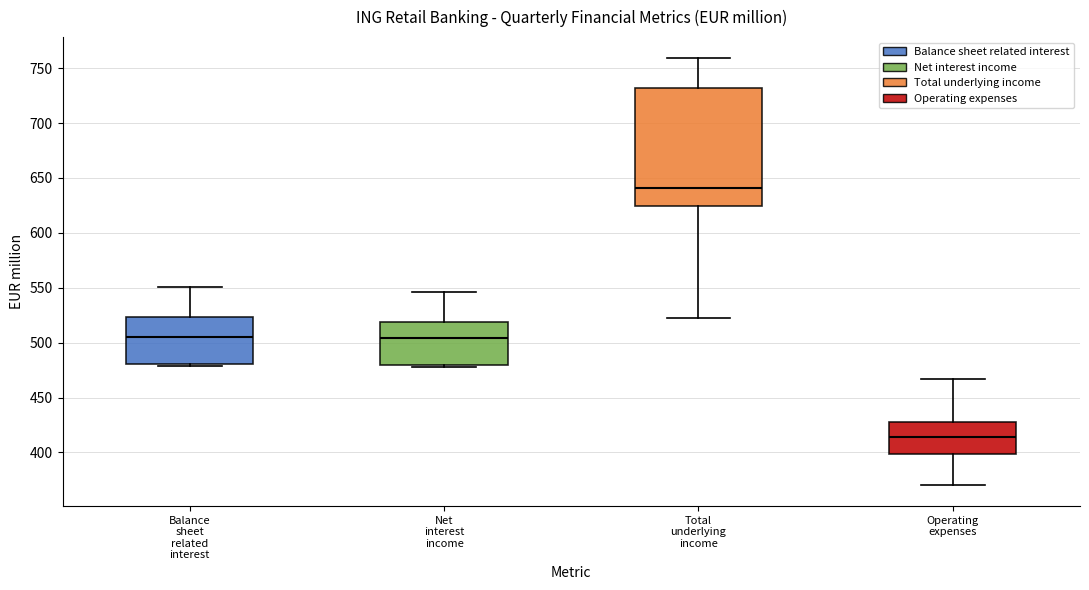

Comparing the boxes themselves (not the whiskers), which one is the tallest?

Total underlying income